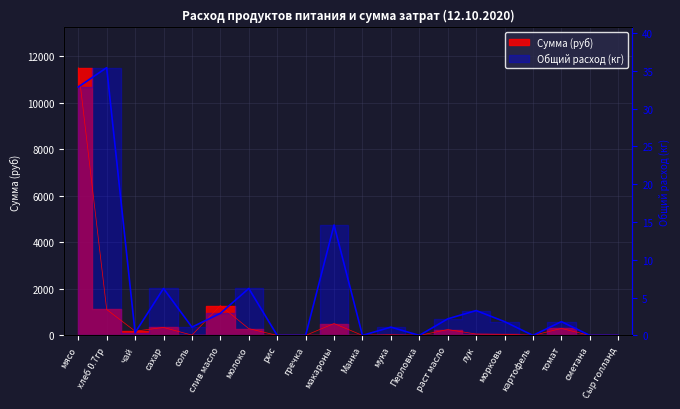

What is the difference between the maximum and second lowest values in the Сумма (руб) series?

11497.5